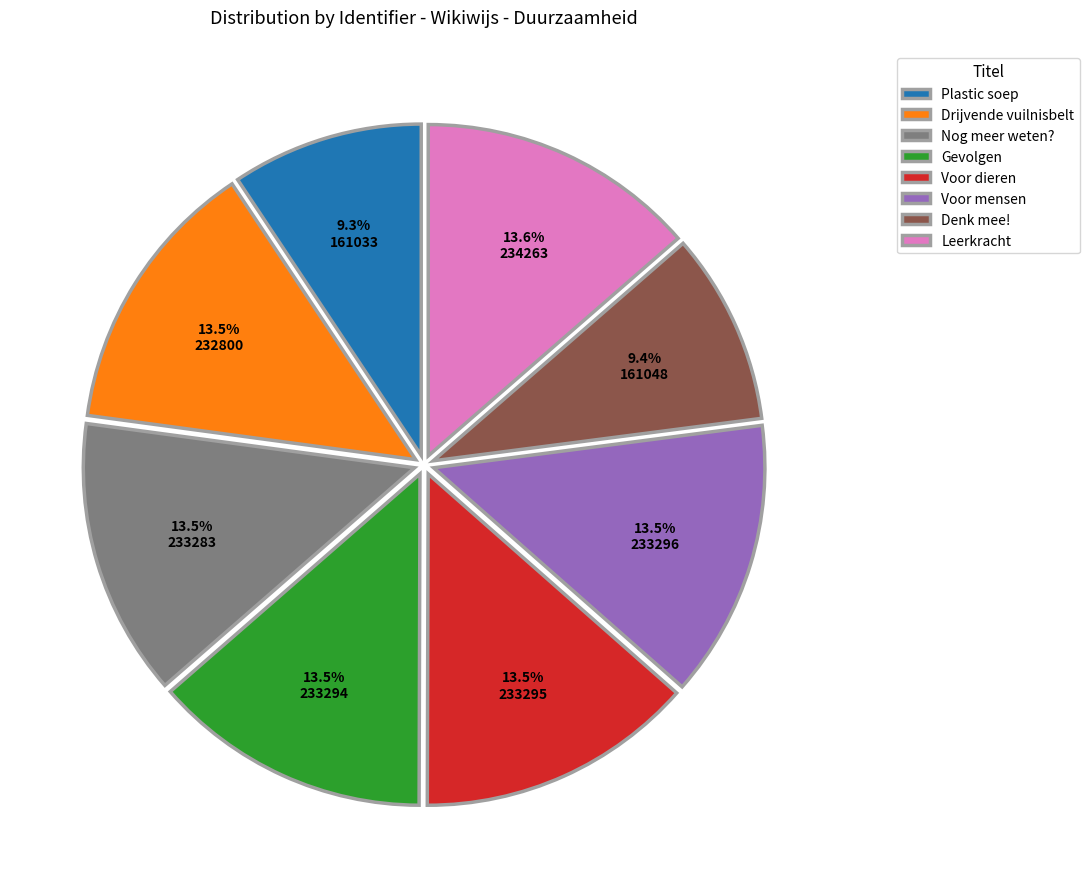

What percentage is the Leerkracht slice, to the nearest percent?

14%